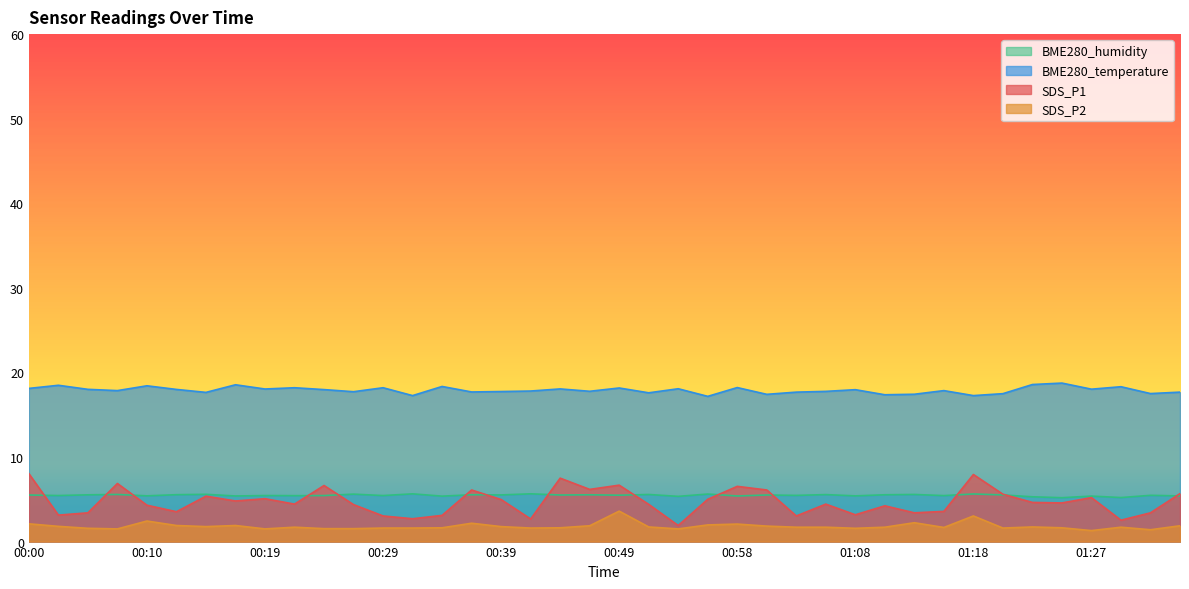

How many interior local valleys does the BME280_humidity series have?

16